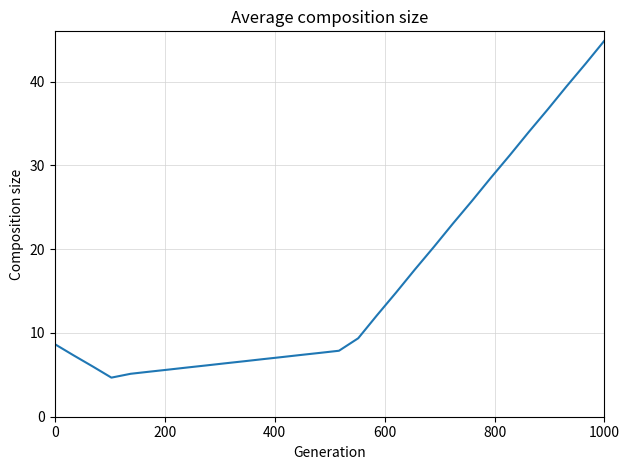

What is the difference between the maximum and minimum values?

40.2